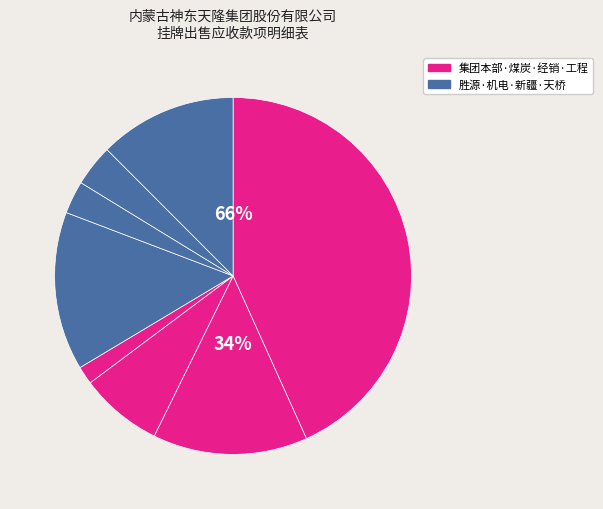

What percentage do 鄂尔多斯市天隆煤炭经销公司 and 新疆腐殖酸科技有限公司 together represent?

11.3%